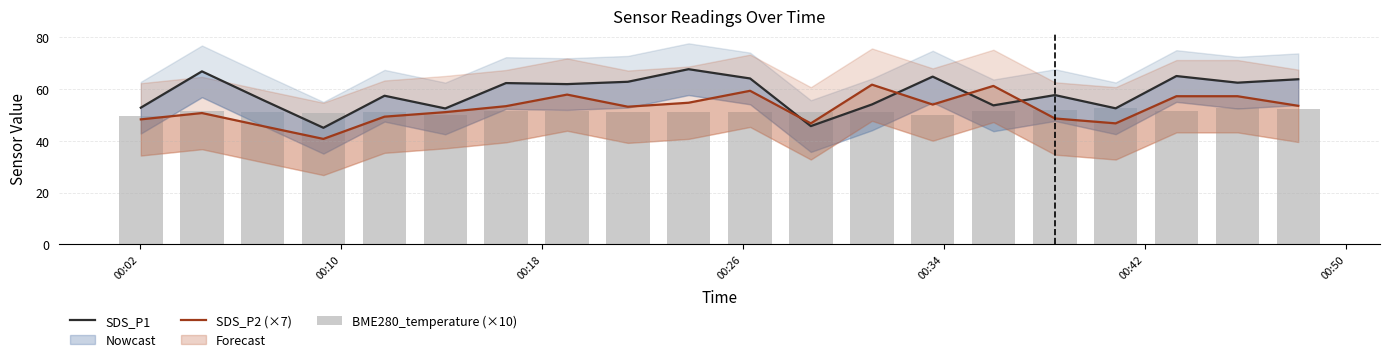

The SDS_P2 (×7) series shows 16.3 at 00:18. True or false?

False